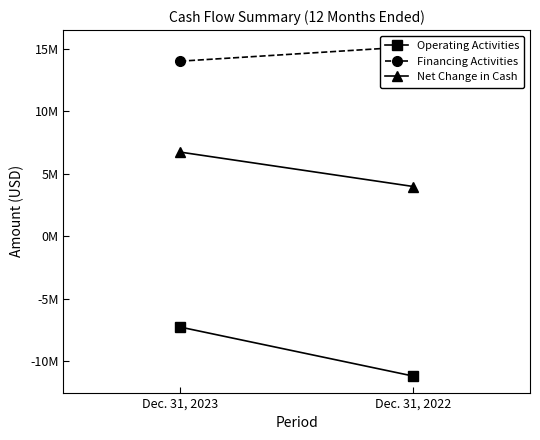

Which series changed the most between Dec. 31, 2023 and Dec. 31, 2022?

Operating Activities